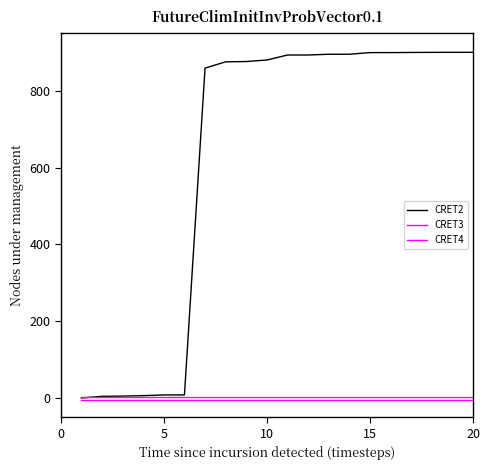

Does the chart display data point markers on the line(s)?

No